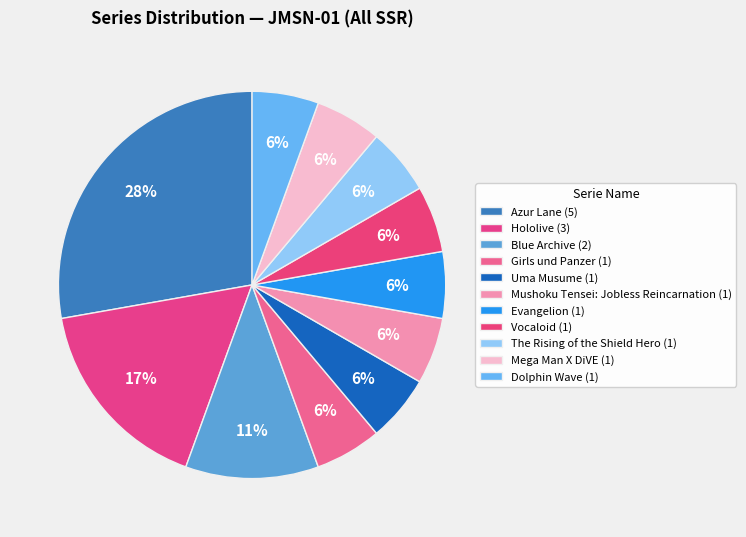

How many slices are in this pie chart?

11